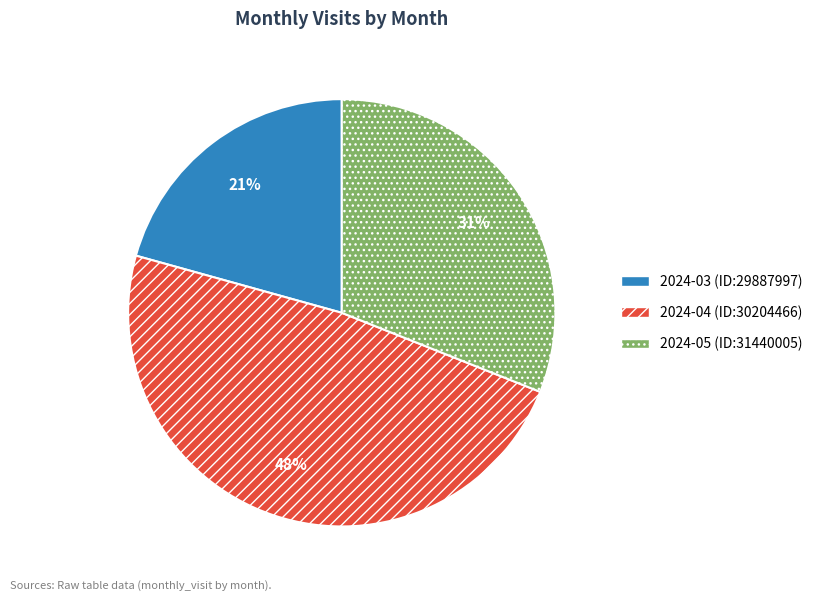

Does 2024-04 (ID:30204466) account for over 50% of the chart?

No